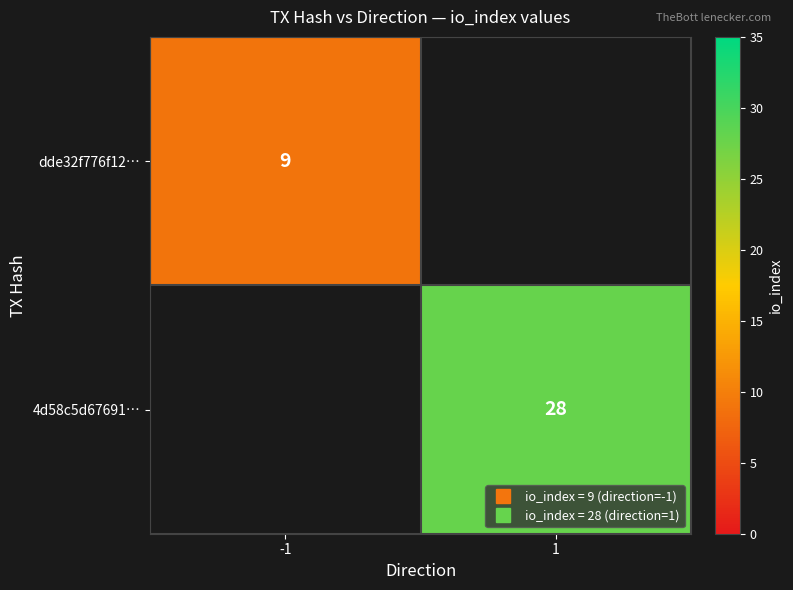

What value does the dde32f776f12… series have at -1?

9.0